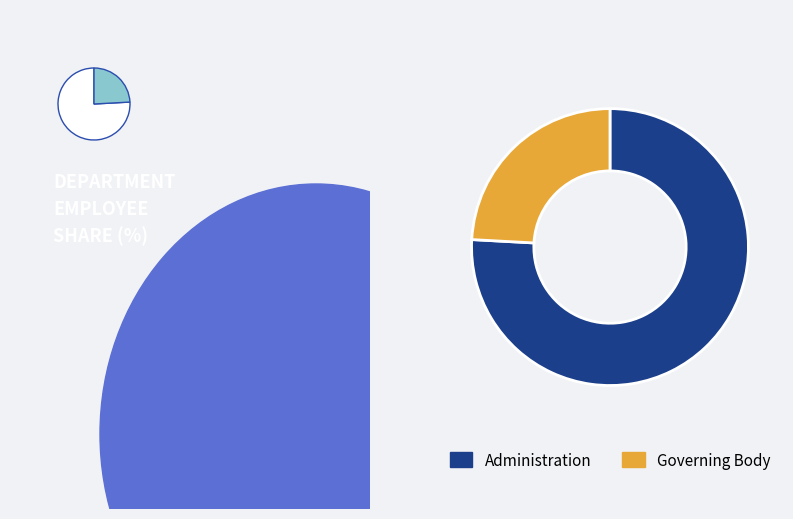

To the nearest percent, what portion does Administration represent?

76%